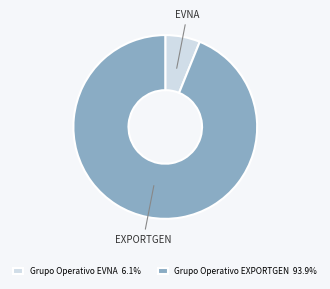

Which slice represents more than half of the pie?

Grupo Operativo EXPORTGEN